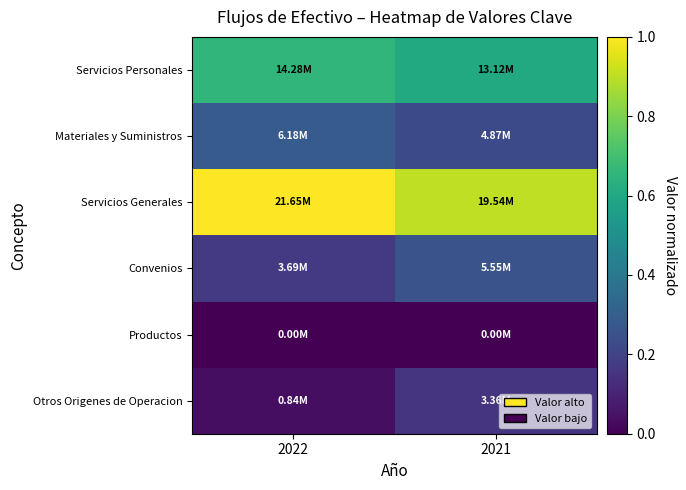

How many data points does each series have?

2